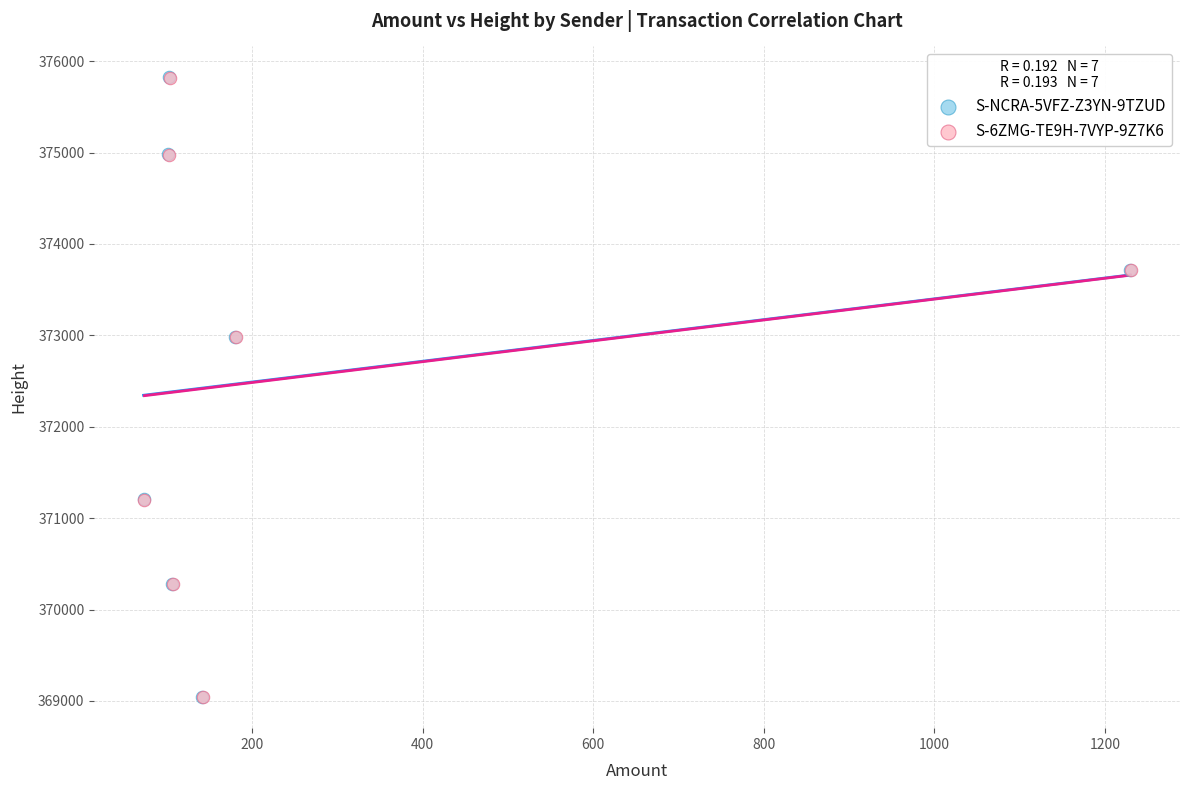

Which series has the largest Y range (max minus min)?

S-NCRA-5VFZ-Z3YN-9TZUD